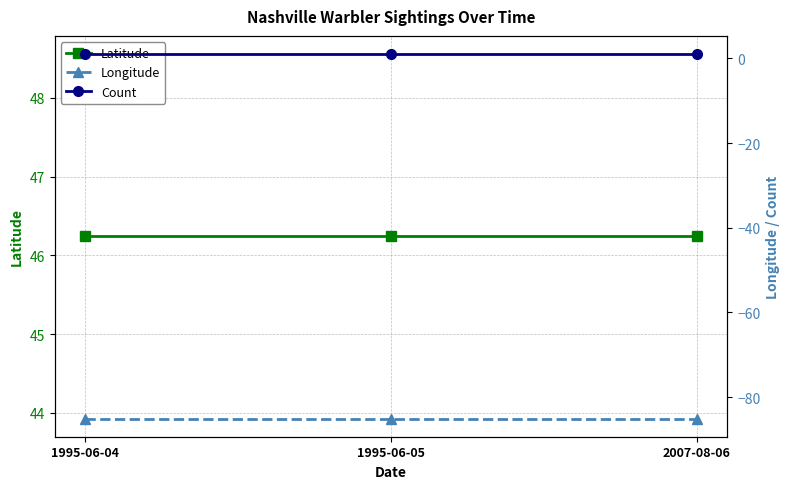

Reading left to right, extract all data points from this chart.

Latitude: 1995-06-04=46.2	1995-06-05=46.2	2007-08-06=46.2
Longitude: 1995-06-04=-85.1	1995-06-05=-85.1	2007-08-06=-85.1
Count: 1995-06-04=1.0	1995-06-05=1.0	2007-08-06=1.0